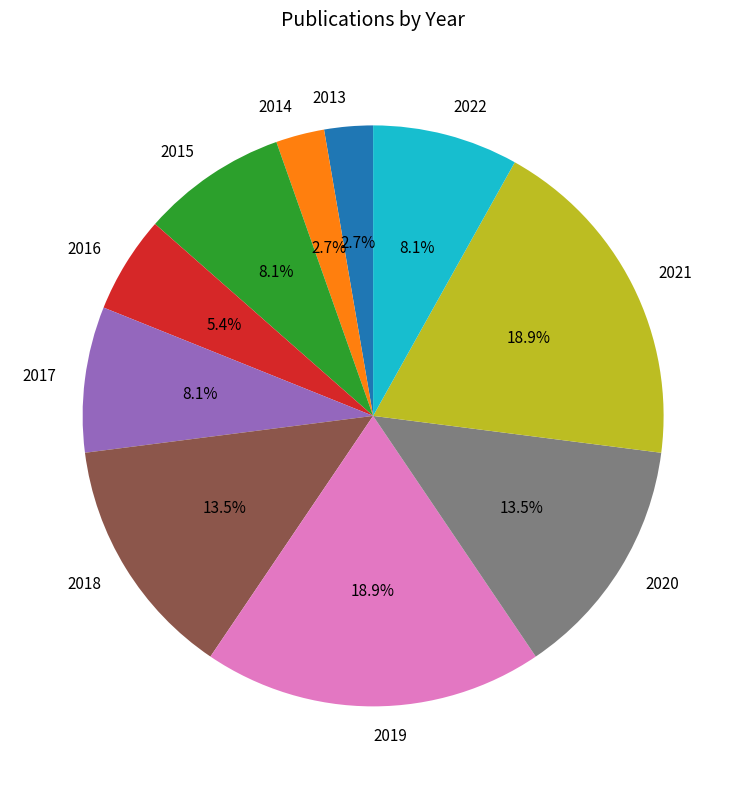

What percentage is the 2021 slice, to the nearest percent?

19%